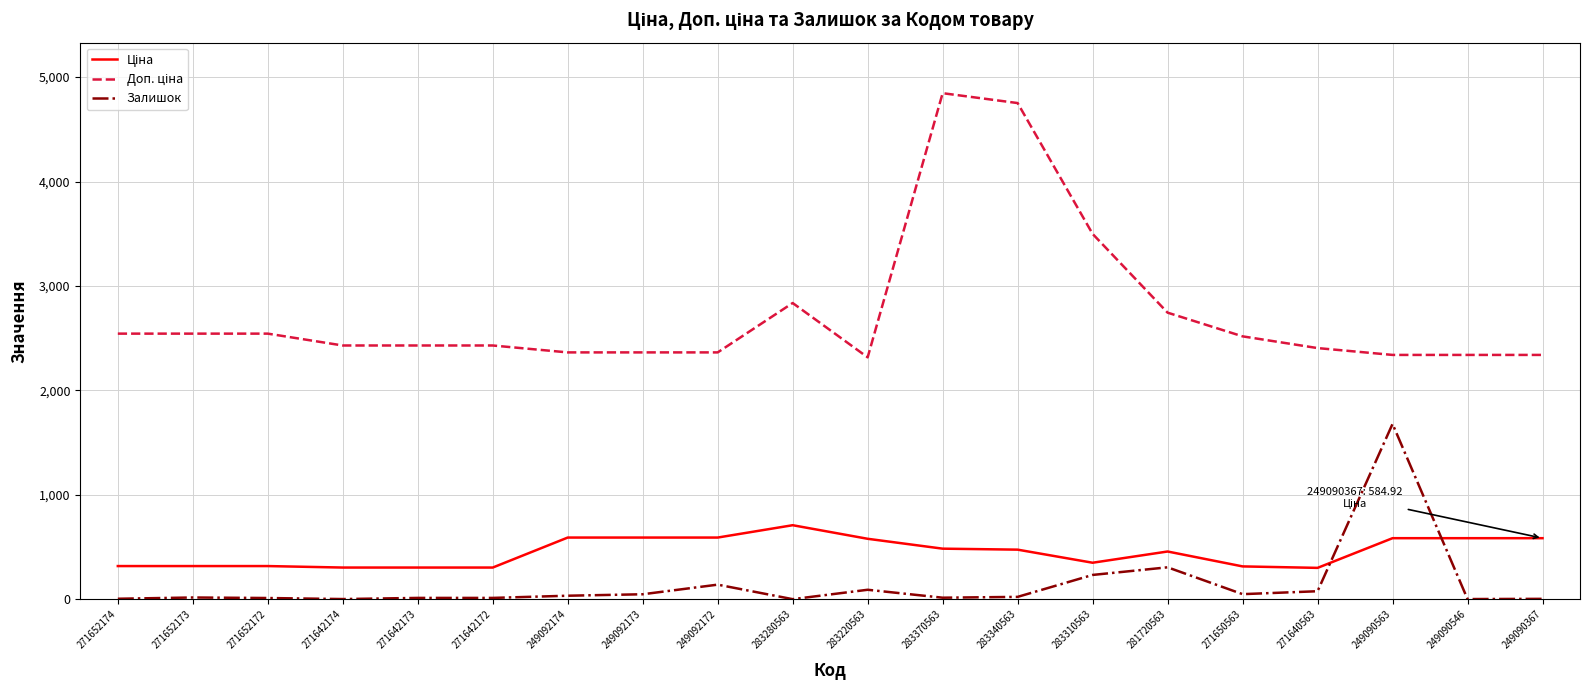

Which category has the highest value in the Залишок series?

249090563